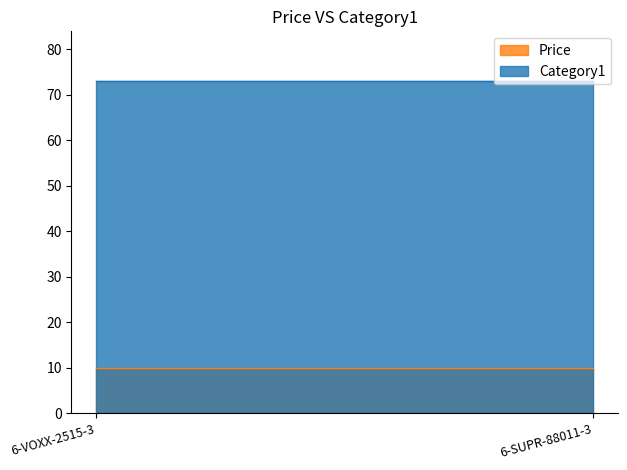

Does the chart have visible grid lines?

No